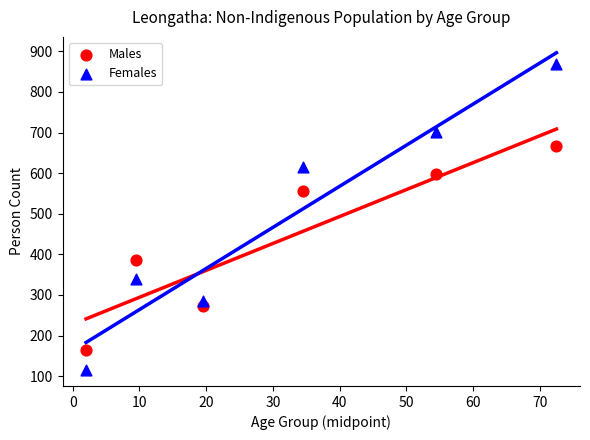

What are all the series names shown in the legend?

Males, Females